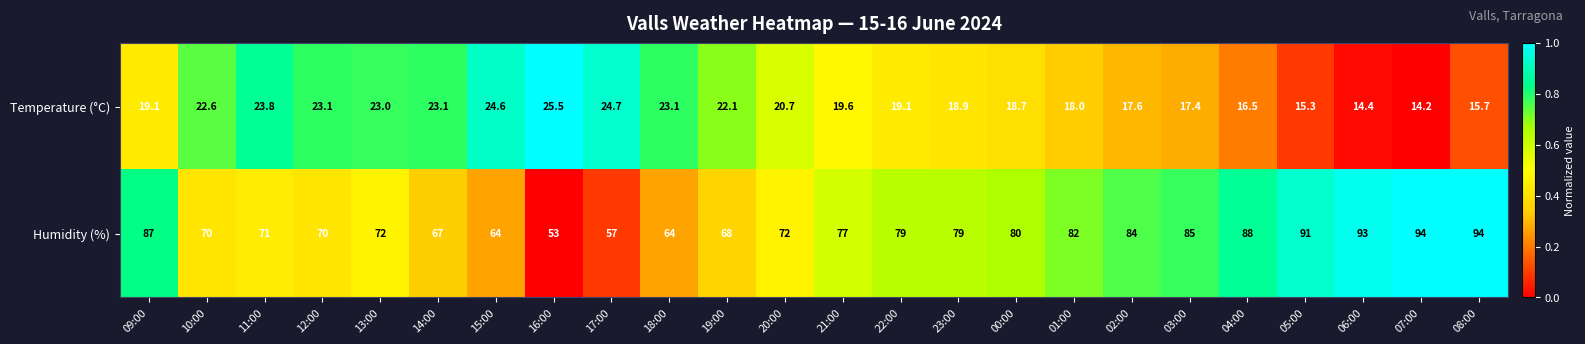

List the series in order of their peak value, lowest first.

Temperature (°C), Humidity (%)